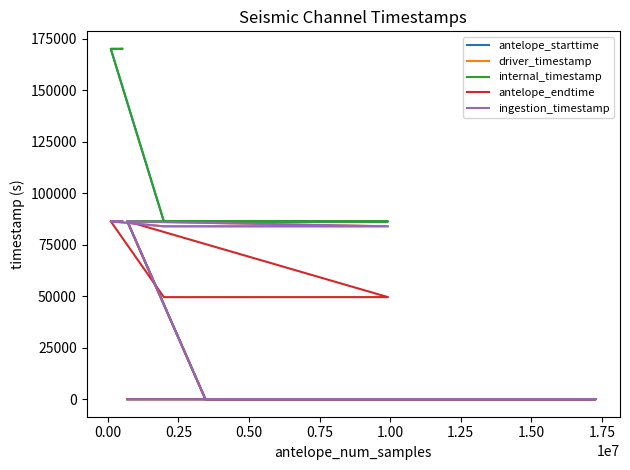

What is the greatest value displayed?

170212.9